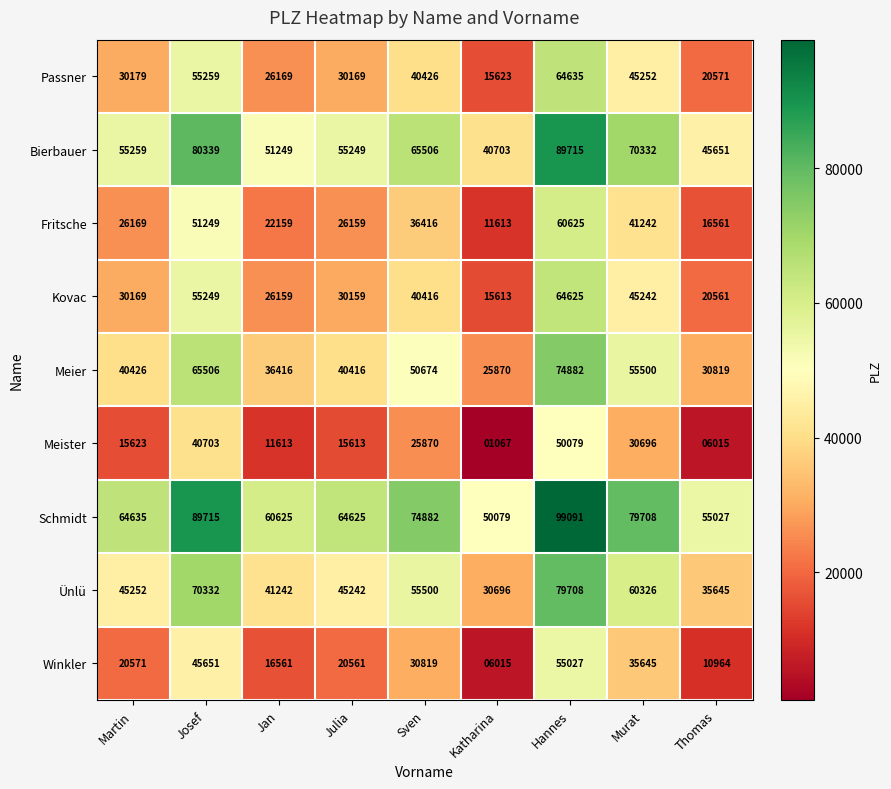

What is the smallest value displayed?

1067